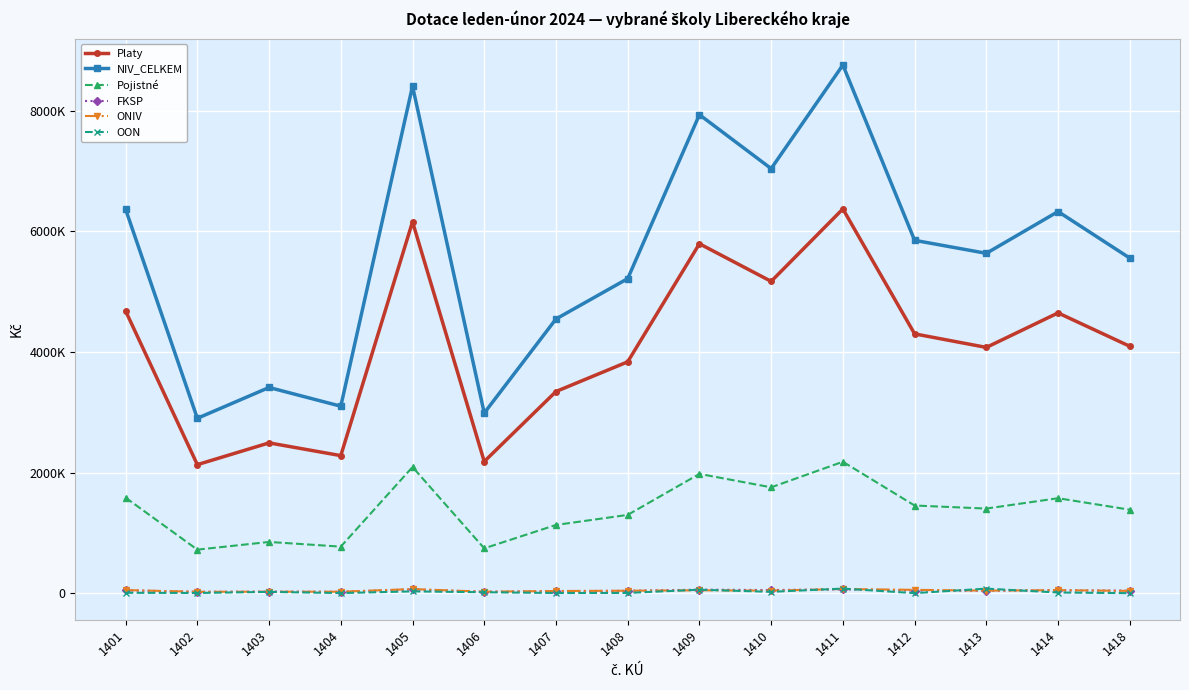

Reading right to left, transcribe all the data shown in this chart.

Platy: 1418=4094495	1414=4648150	1413=4075855	1412=4300488	1411=6372245	1410=5171090	1409=5795034	1408=3836709	1407=3344359	1406=2183474	1405=6159392	1404=2281179	1403=2492319	1402=2131388	1401=4679219
NIV_CELKEM: 1418=5556904	1414=6329318	1413=5636288	1412=5851883	1411=8759676	1410=7041448	1409=7935496	1408=5216877	1407=4547256	1406=2987557	1405=8409537	1404=3100635	1403=3411255	1402=2899973	1401=6366441
Pojistné: 1418=1383939	1414=1574576	1413=1403016	1412=1453565	1411=2179416	1410=1755197	1409=1978063	1408=1297991	1407=1131238	1406=743135	1405=2091676	1404=771539	1403=849454	1402=721424	1401=1583604
FKSP: 1418=40945	1414=46482	1413=40758	1412=43005	1411=63722	1410=51711	1409=57950	1408=38367	1407=33444	1406=21835	1405=61594	1404=22812	1403=24923	1402=21314	1401=46792
ONIV: 1418=37525	1414=49750	1413=41580	1412=54825	1411=68563	1410=41650	1409=47225	1408=40310	1407=35715	1406=23963	1405=67875	1404=23625	1403=23700	1402=22847	1401=50826
OON: 1418=0	1414=10360	1413=75079	1412=0	1411=75730	1410=21800	1409=57224	1408=3500	1407=2500	1406=15150	1405=29000	1404=1480	1403=20859	1402=3000	1401=6000